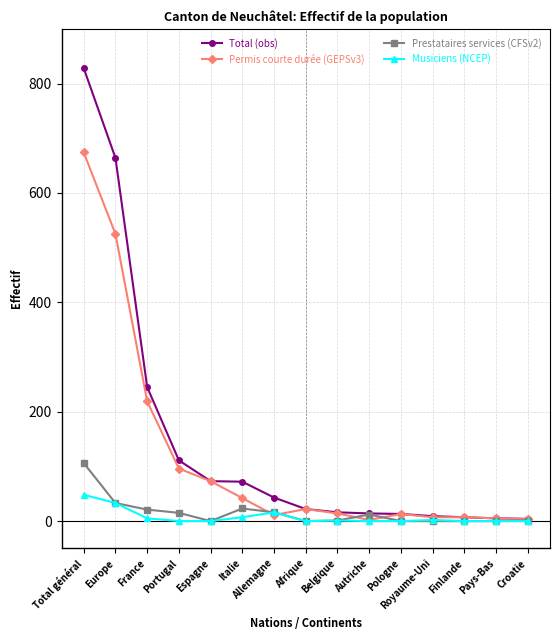

What is the value of the Prestataires services (CFSv2) point at the 15th from the left?

1